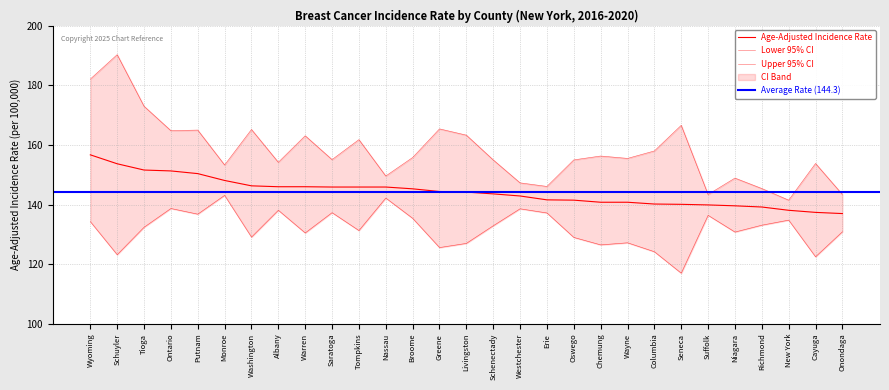

Rank the series at Columbia from highest to lowest value.

Upper 95% CI, Age-Adjusted Incidence Rate, Lower 95% CI